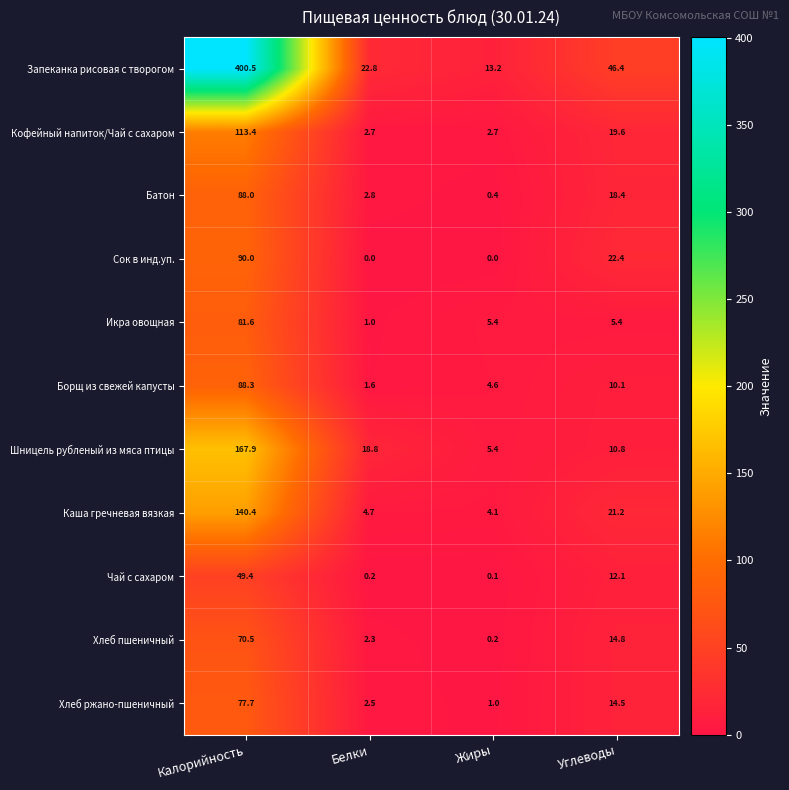

At which category is the sum across all series the highest?

Калорийность